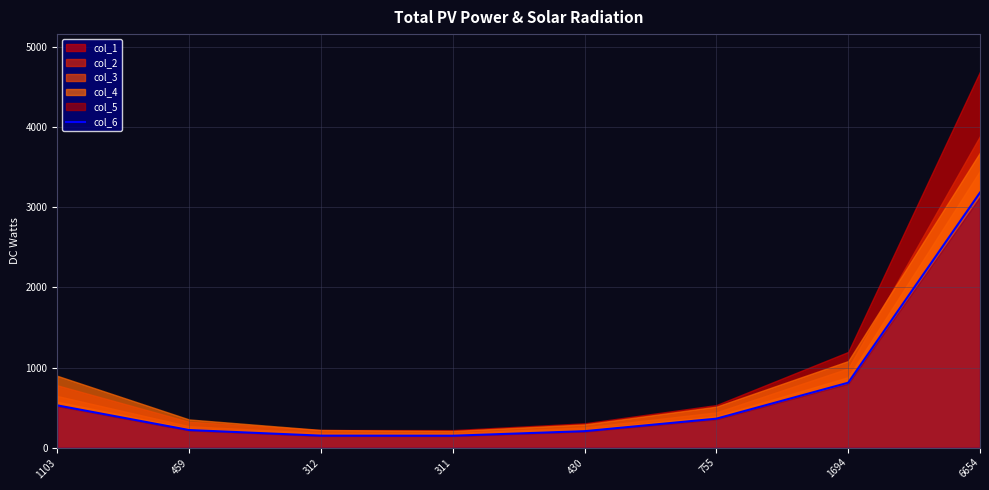

What is the greatest value displayed?

3185